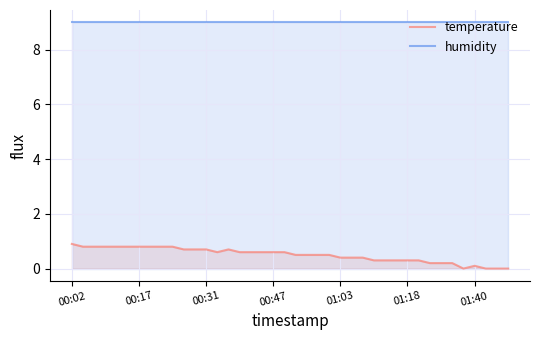

Reading right to left, list all the values displayed in this chart.

temperature: 0.0	0.0	0.0	0.1	0.0	0.2	0.2	0.2	0.3	0.3	0.3	0.3	0.3	0.4	0.4	0.4	0.5	0.5	0.5	0.5	0.6	0.6	0.6	0.6	0.6	0.7	0.6	0.7	0.7	0.7	0.8	0.8	0.8	0.8	0.8	0.8	0.8	0.8	0.8	0.9
humidity: 9.0	9.0	9.0	9.0	9.0	9.0	9.0	9.0	9.0	9.0	9.0	9.0	9.0	9.0	9.0	9.0	9.0	9.0	9.0	9.0	9.0	9.0	9.0	9.0	9.0	9.0	9.0	9.0	9.0	9.0	9.0	9.0	9.0	9.0	9.0	9.0	9.0	9.0	9.0	9.0